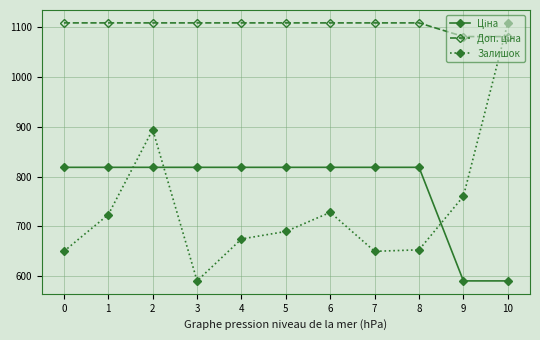

Count the number of data series in this chart.

3